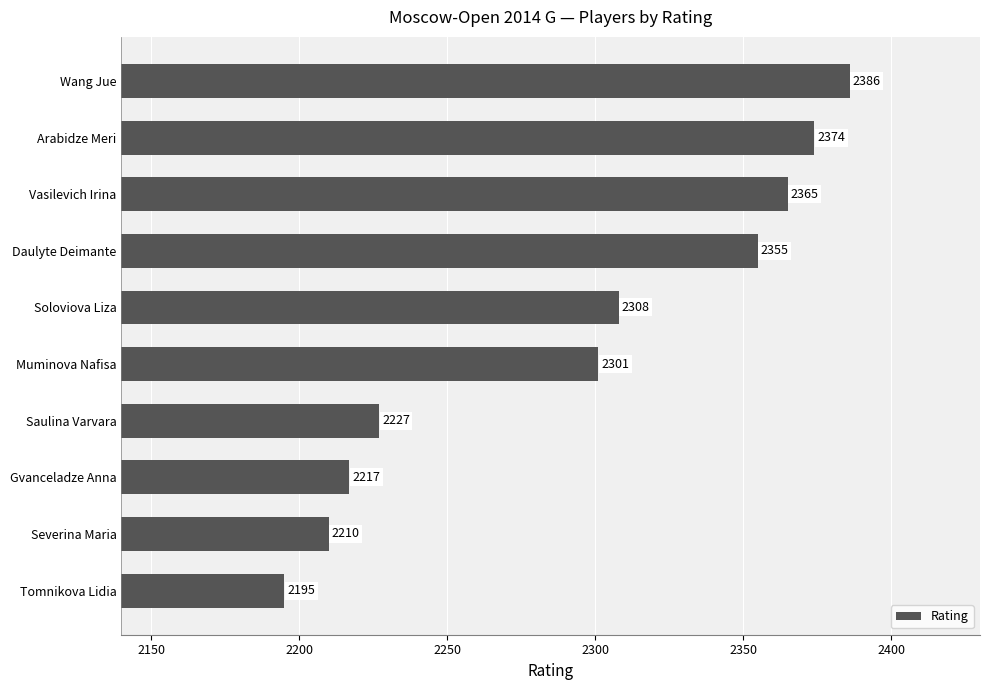

What position from the top is Wang Jue?

1